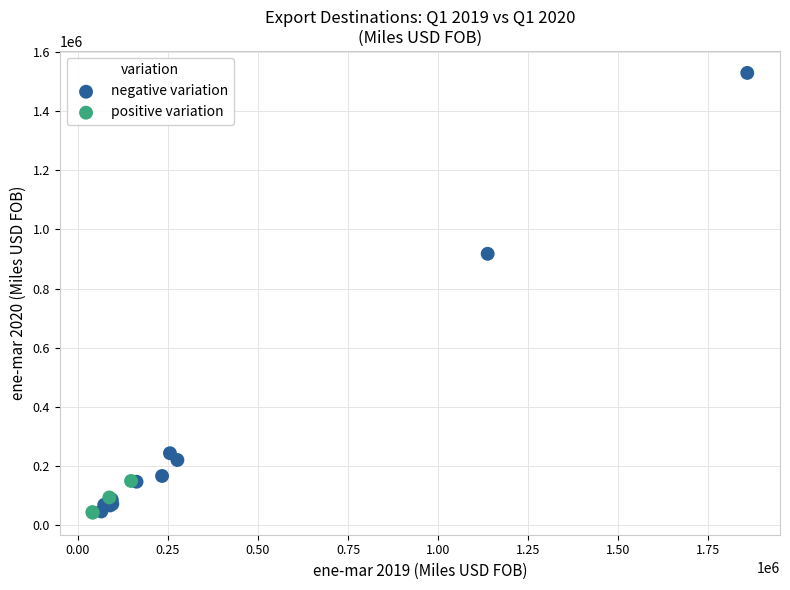

Which series has the widest spread of Y values?

negative variation